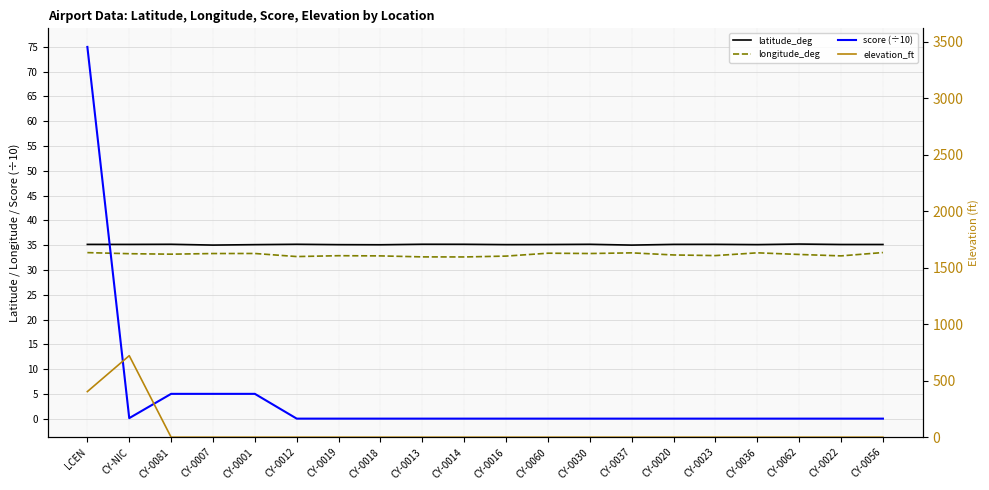

What are all the series names shown in the legend?

latitude_deg, longitude_deg, score (÷10), elevation_ft